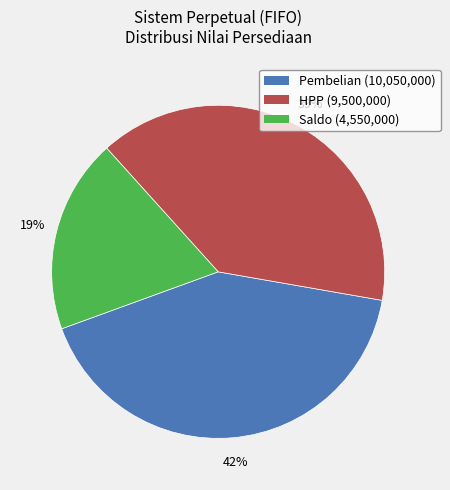

To the nearest percent, what percentage of the pie is Pembelian (10,050,000)?

42%